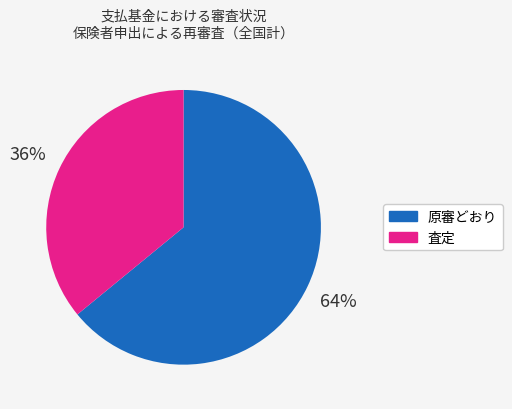

Approximately how many times larger is the value at 原審どおり compared to 査定?

1.8